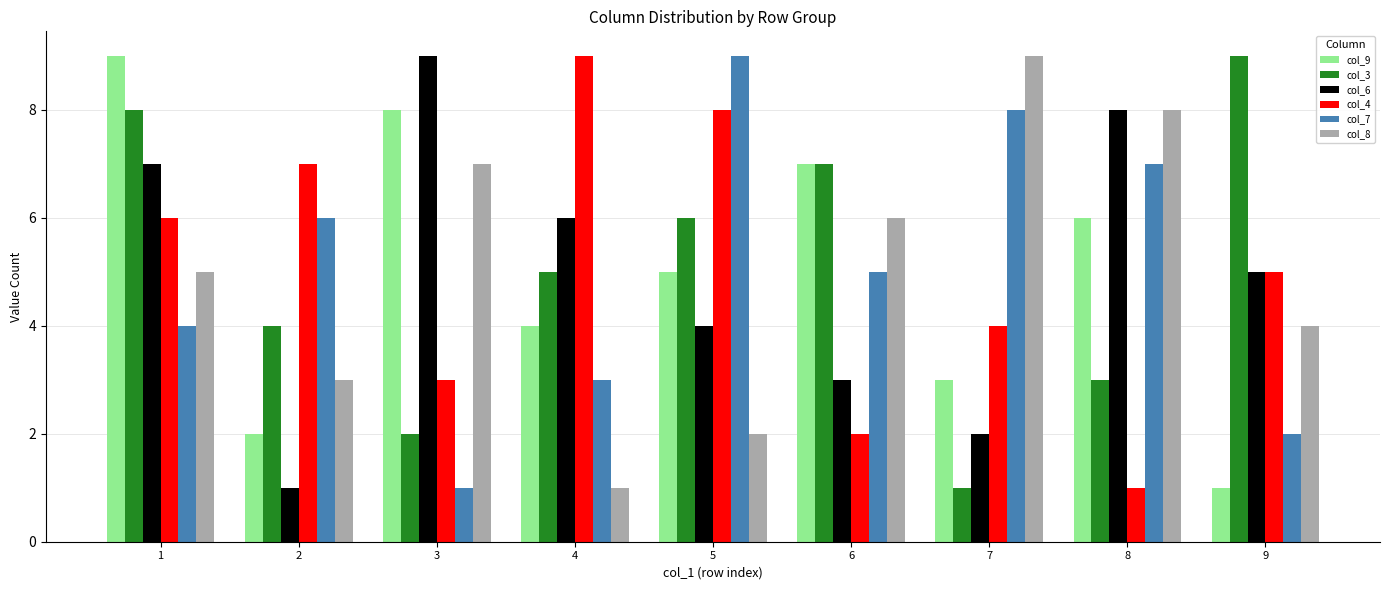

What is the value of the col_9 bar at the 4th from the left?

4